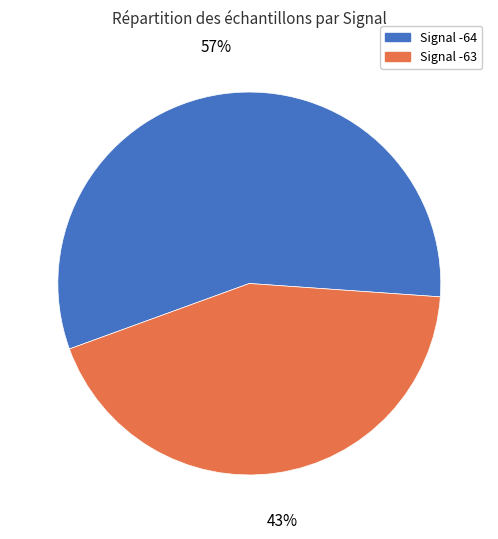

Is the sum of Signal -64 and Signal -63 greater than half?

Yes